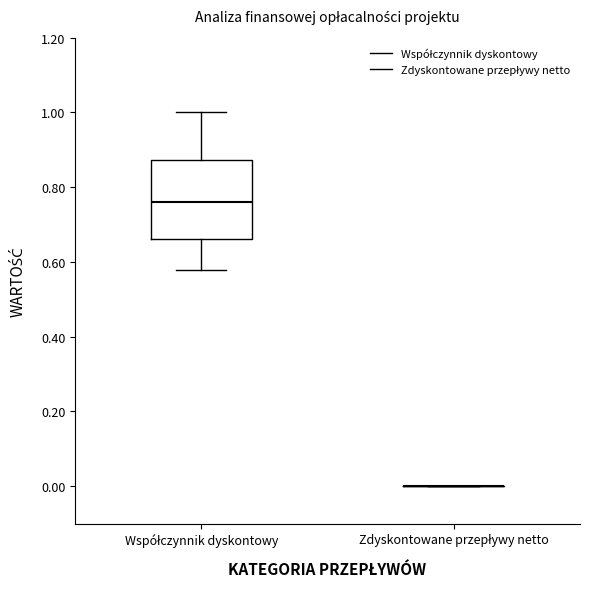

Reading left to right, transcribe this box plot: for each box, give where its median line is, the range the box spans, and where its two whiskers end, as read against the y-axis. The values are not printed on the chart, so give them approximately, as read against the axis.

Współczynnik dyskontowy: median 0.76, box 0.66 to 0.88, whiskers 0.58 to 1.00
Zdyskontowane przepływy netto: box collapsed to a line at 0.00, whiskers 0.00 to 0.00